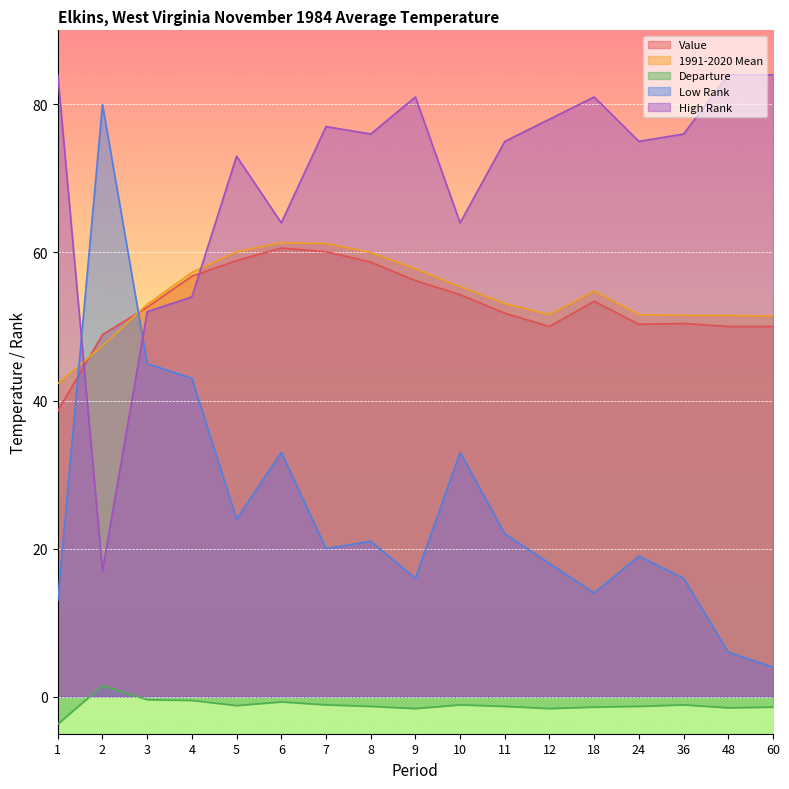

What is the minimum value shown in the chart?

-3.7